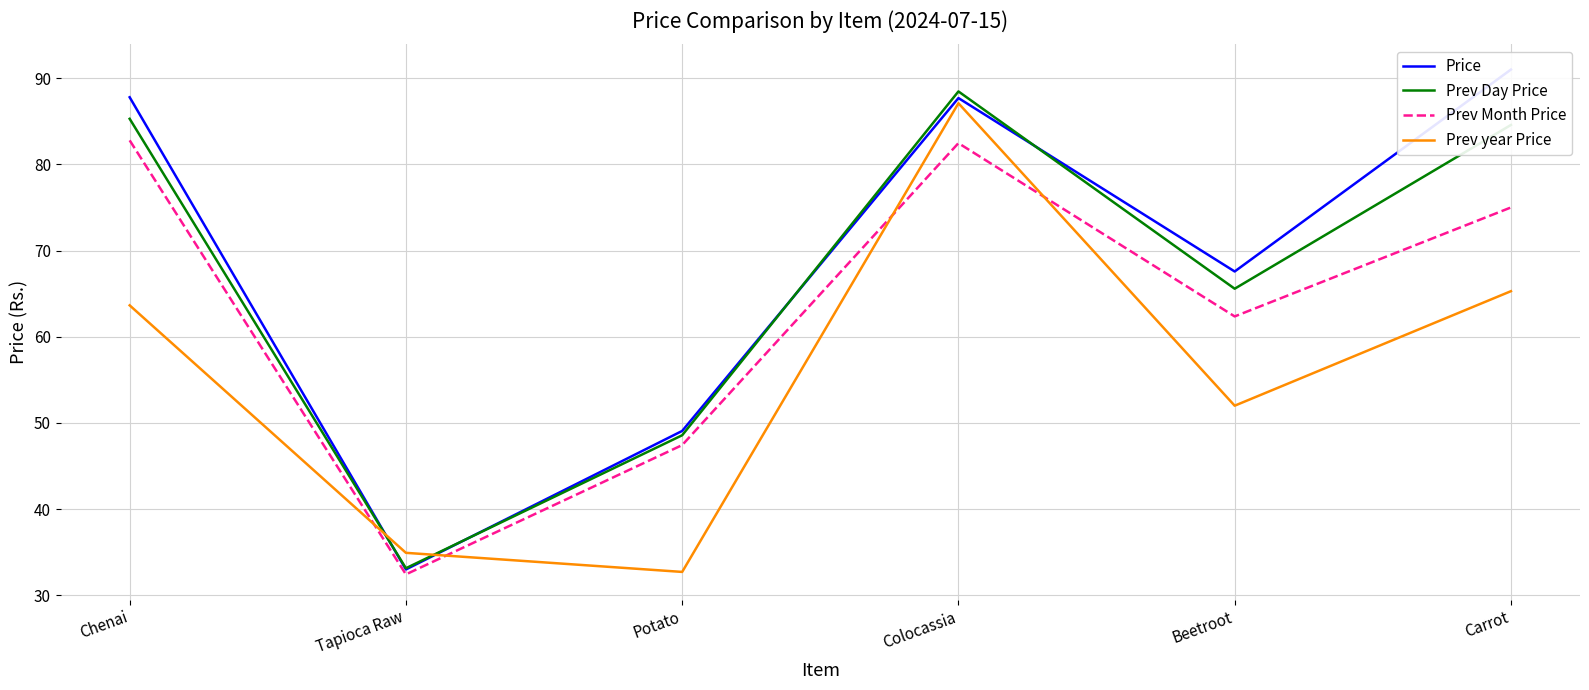

At which category does Prev Day Price reach its first local peak?

Colocassia